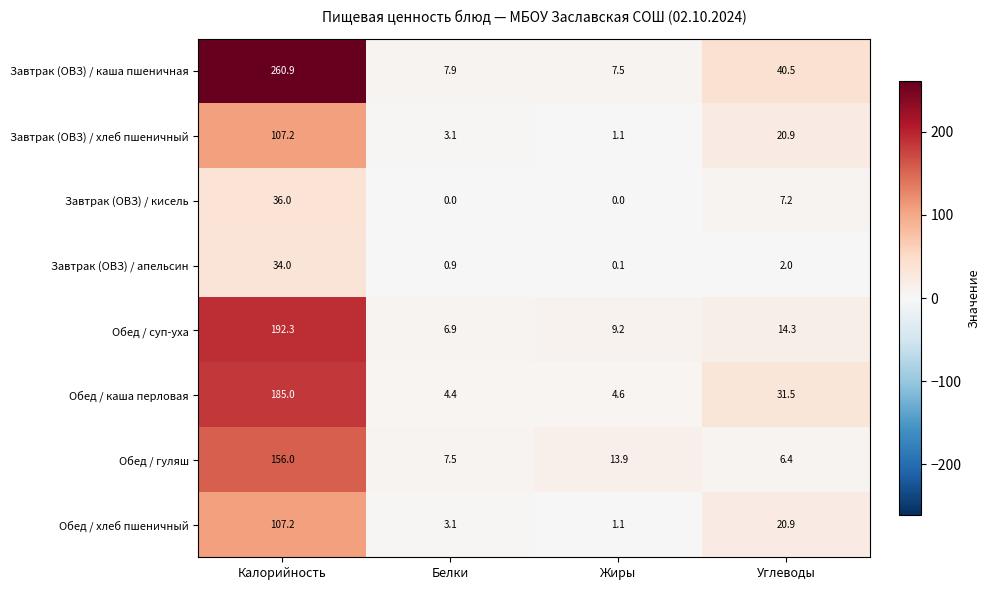

How many categories are shown in the chart?

4